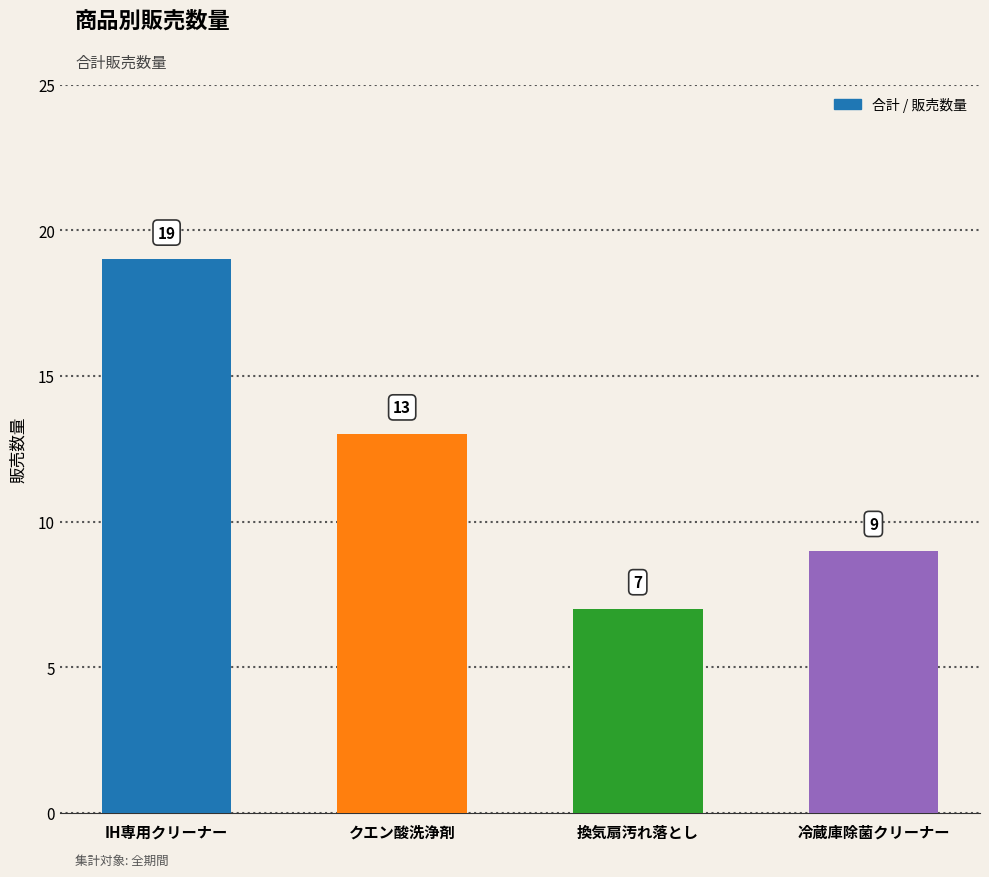

What is the approximate value at 冷蔵庫除菌クリーナー, to the nearest 5?

10